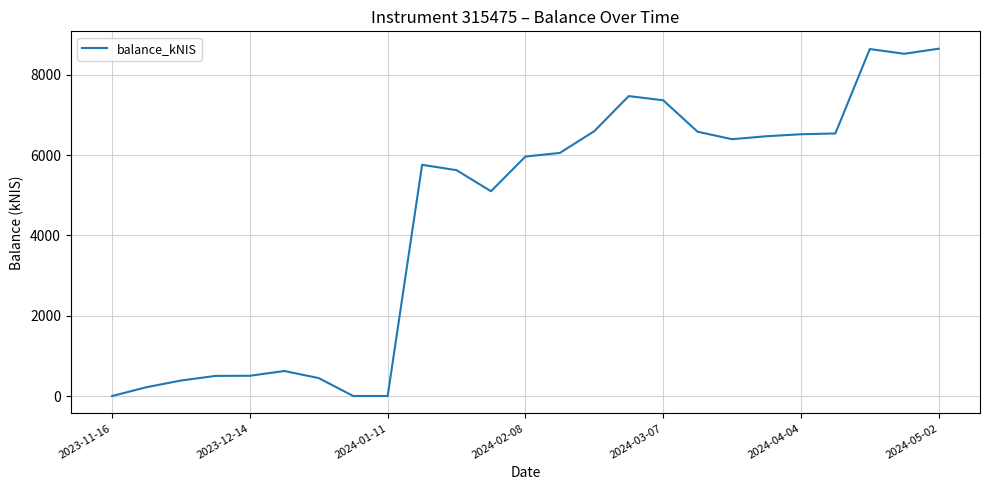

What is the maximum value shown in the chart?

8650.4